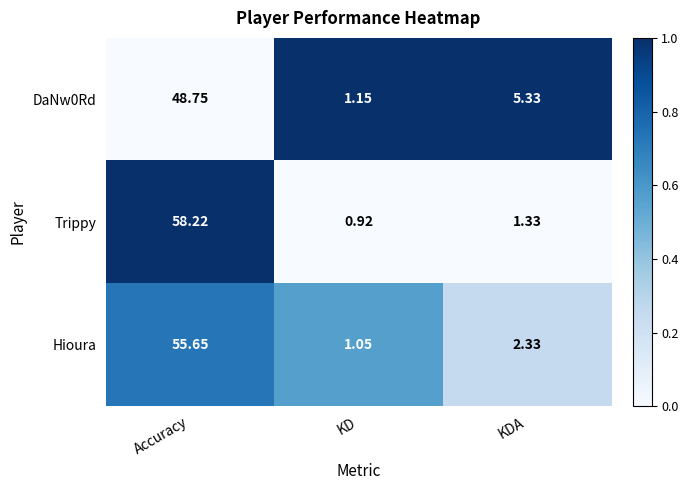

Rank the series by their average value, from lowest to highest.

DaNw0Rd, Hioura, Trippy